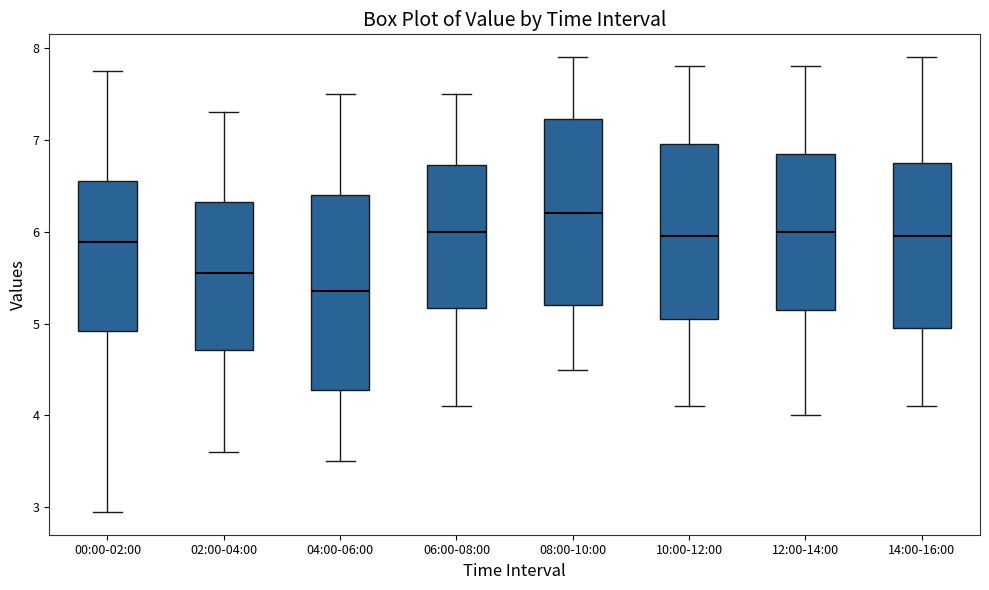

Reading left to right, transcribe this box plot: for each box, give where its median line is, the range the box spans, and where its two whiskers end, as read against the y-axis. The values are not printed on the chart, so give them approximately, as read against the axis.

00:00-02:00: median 5.9, box 4.9 to 6.5, whiskers 3.0 to 7.8
02:00-04:00: median 5.6, box 4.7 to 6.3, whiskers 3.6 to 7.3
04:00-06:00: median 5.4, box 4.3 to 6.4, whiskers 3.5 to 7.5
06:00-08:00: median 6.0, box 5.2 to 6.7, whiskers 4.1 to 7.5
08:00-10:00: median 6.2, box 5.2 to 7.2, whiskers 4.5 to 7.9
10:00-12:00: median 6.0, box 5.1 to 7.0, whiskers 4.1 to 7.8
12:00-14:00: median 6.0, box 5.2 to 6.9, whiskers 4.0 to 7.8
14:00-16:00: median 6.0, box 5.0 to 6.8, whiskers 4.1 to 7.9